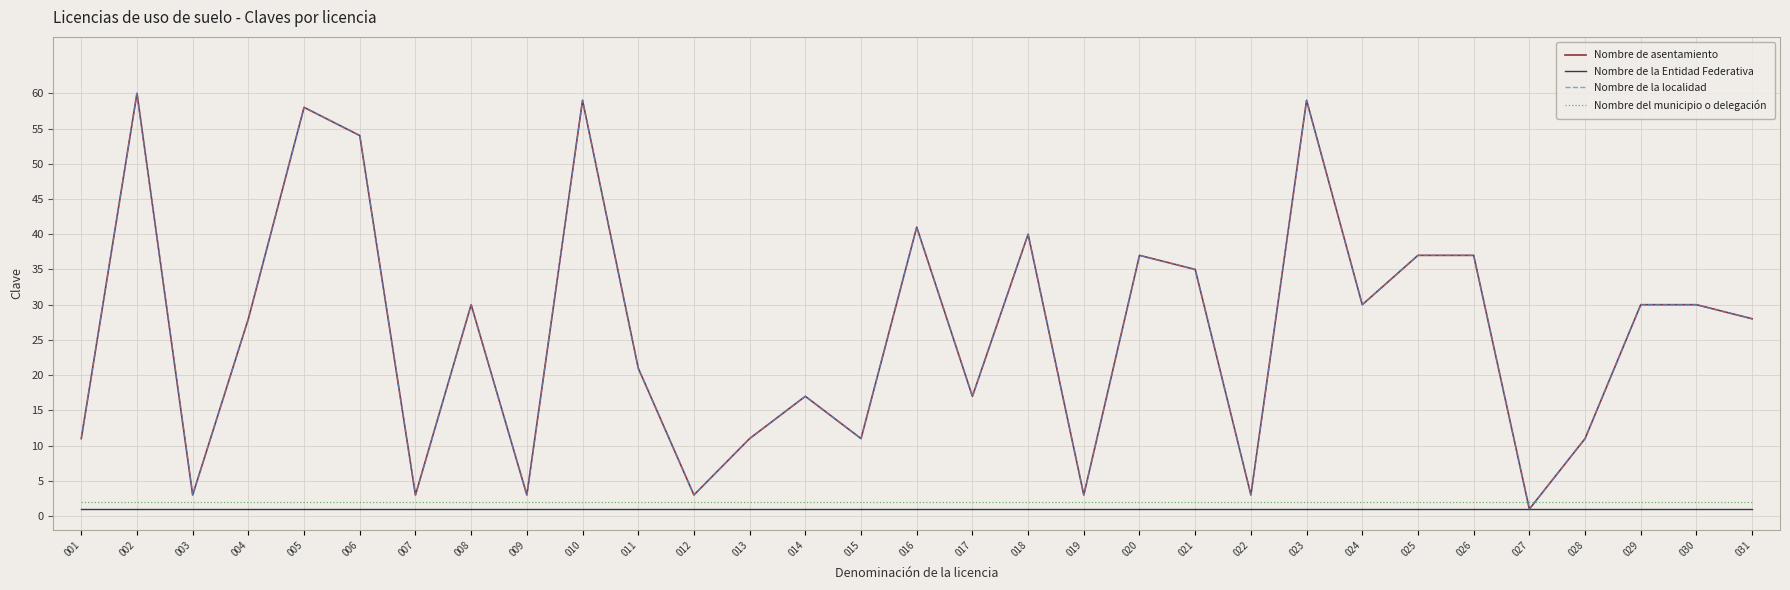

The value of Nombre de la Entidad Federativa at 012 is 1. True or false?

True